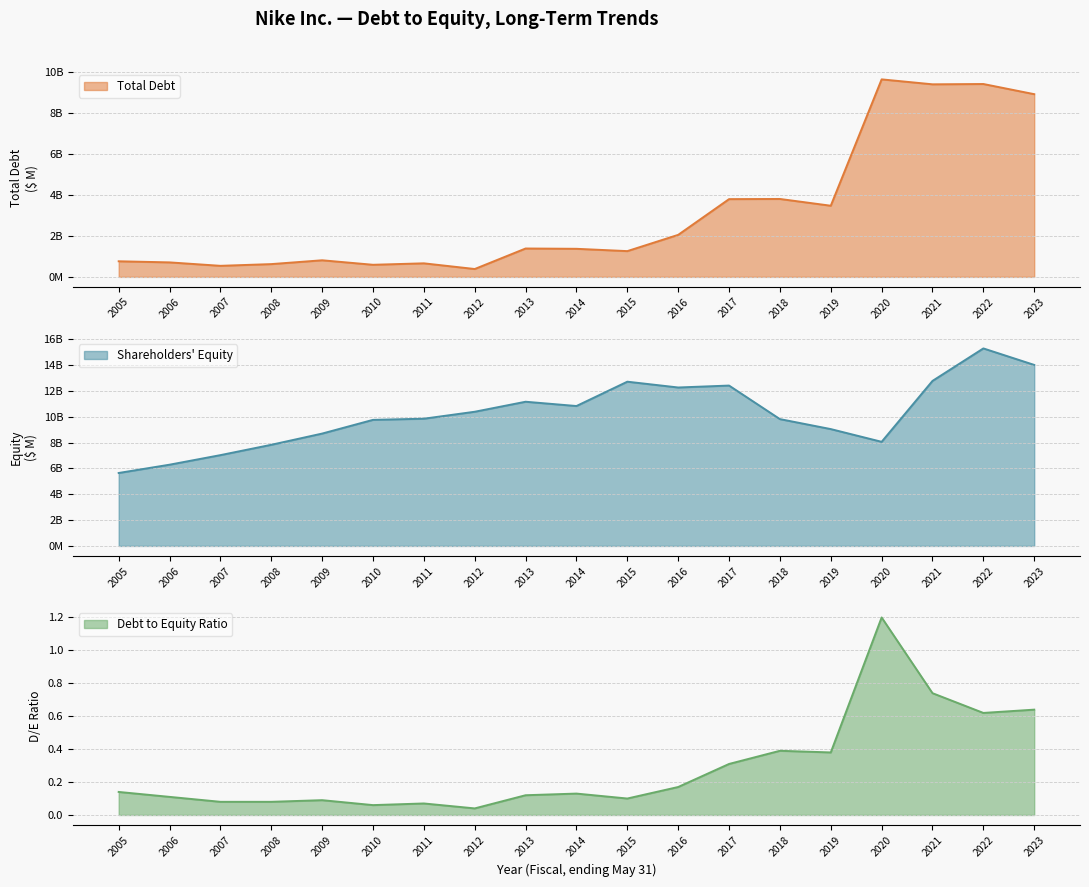

The value of Total Debt at 2009 is 812.0. True or false?

True